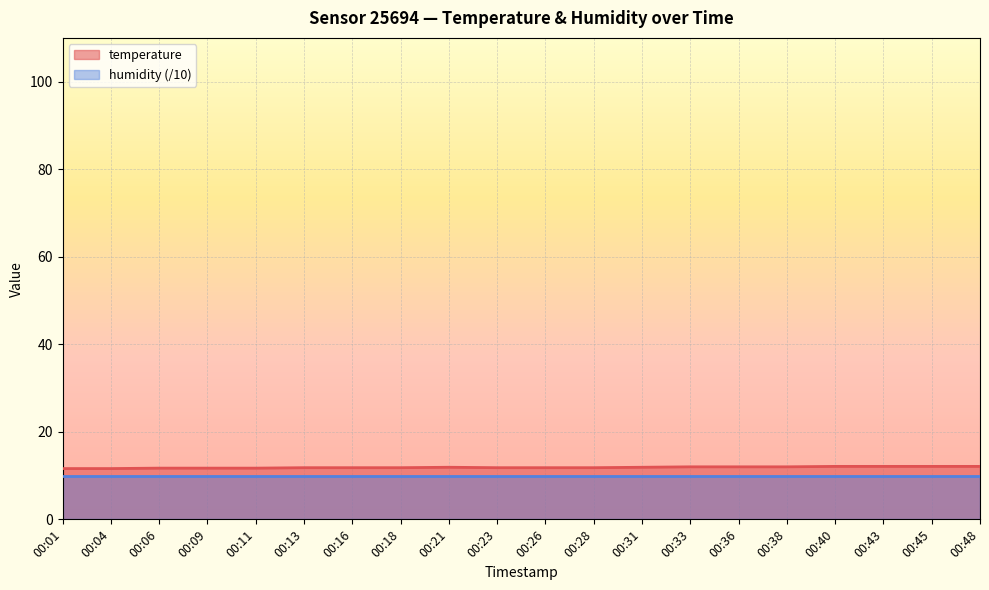

What is the smallest value displayed?

10.0